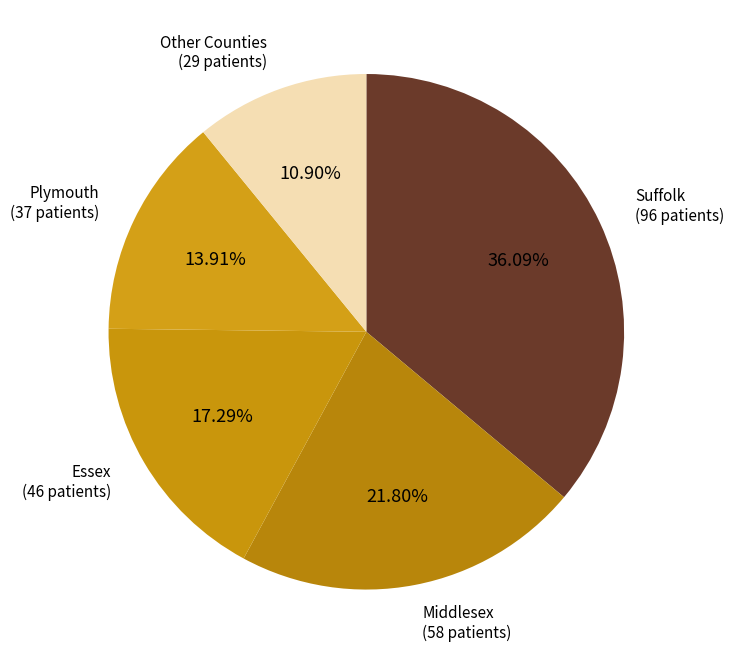

What is the smallest slice in the pie chart?

Other Counties